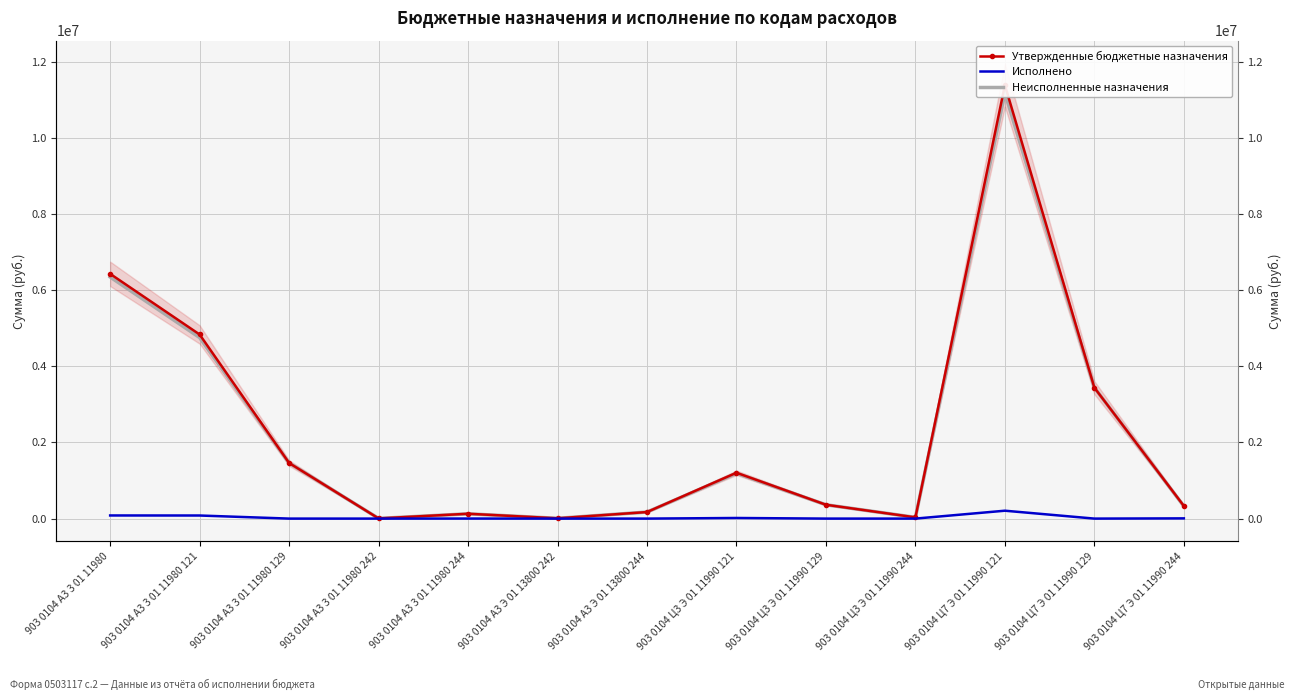

True or false: Исполнено has more than 2 interior local peaks.

True